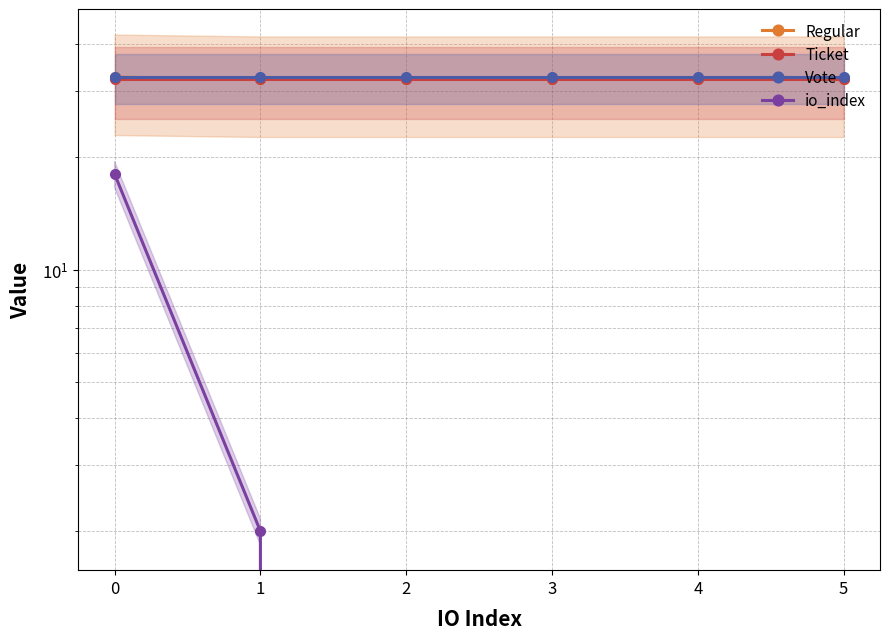

What value does the Regular series have at 1?

32.3